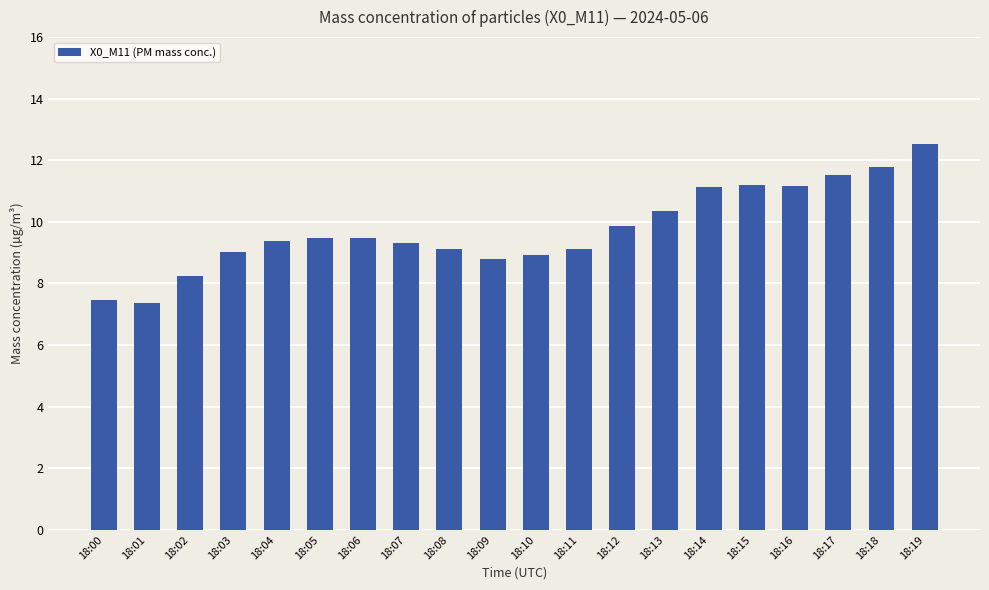

What value does the data have at 18:17?

11.5